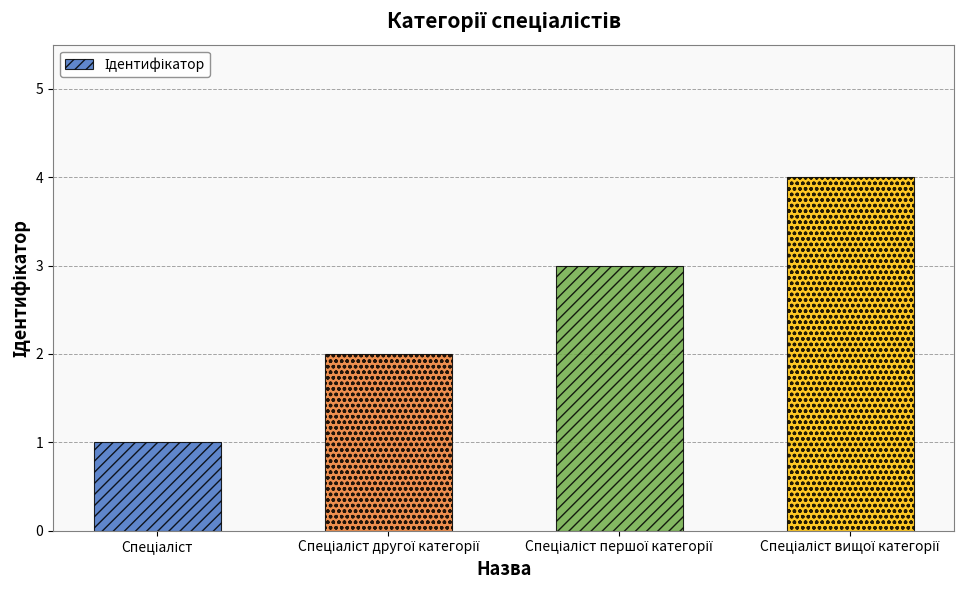

How many values are between 2 and 4?

3